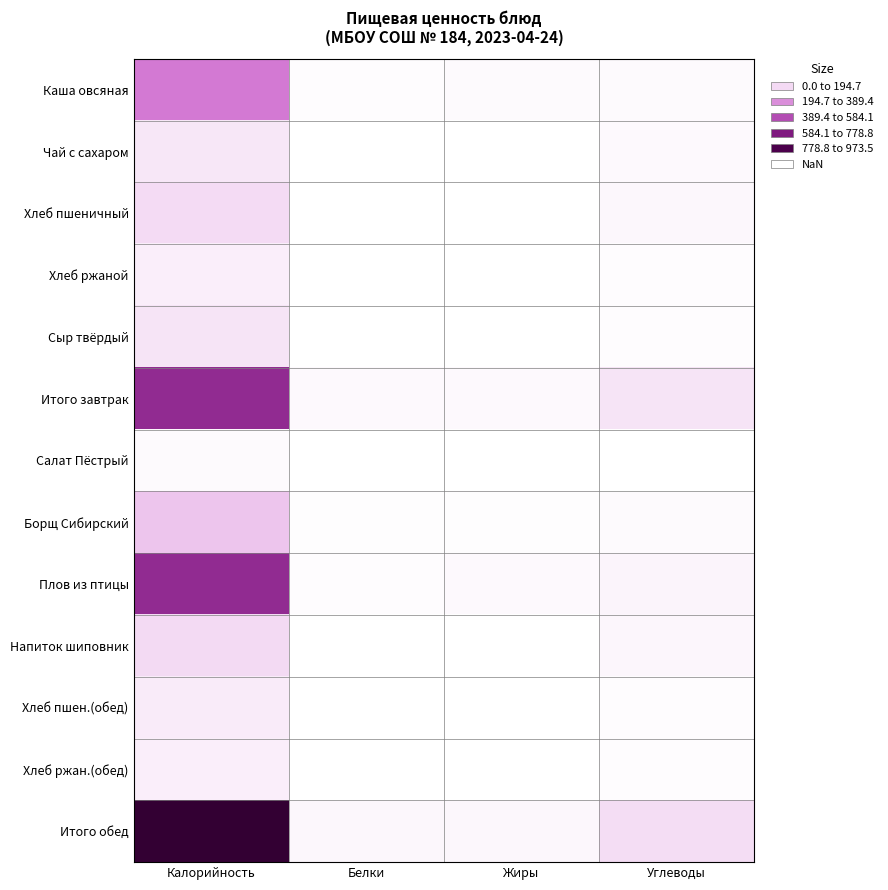

Reading left to right, extract all data points from this chart.

Каша овсяная: Калорийность=341.7	Белки=11.3	Жиры=13.4	Углеводы=14.8
Чай с сахаром: Калорийность=61.4	Белки=3.0	Жиры=3.7	Углеводы=15.7
Хлеб пшеничный: Калорийность=94.9	Белки=1.4	Жиры=0.1	Углеводы=19.9
Хлеб ржаной: Калорийность=44.9	Белки=0.9	Жиры=0.1	Углеводы=10.0
Сыр твёрдый: Калорийность=71.4	Белки=1.0	Жиры=0.2	Углеводы=9.7
Итого завтрак: Калорийность=614.3	Белки=17.6	Жиры=17.6	Углеводы=70.1
Салат Пёстрый: Калорийность=15.2	Белки=0.8	Жиры=0.0	Углеводы=2.7
Борщ Сибирский: Калорийность=150.2	Белки=6.0	Жиры=4.4	Углеводы=11.7
Плов из птицы: Калорийность=612.7	Белки=11.0	Жиры=17.7	Углеводы=29.9
Напиток шиповник: Калорийность=98.5	Белки=0.2	Жиры=0.1	Углеводы=24.7
Хлеб пшен.(обед): Калорийность=52.2	Белки=1.7	Жиры=0.3	Углеводы=10.9
Хлеб ржан.(обед): Калорийность=44.9	Белки=0.9	Жиры=0.1	Углеводы=10.0
Итого обед: Калорийность=973.5	Белки=20.6	Жиры=22.6	Углеводы=89.9